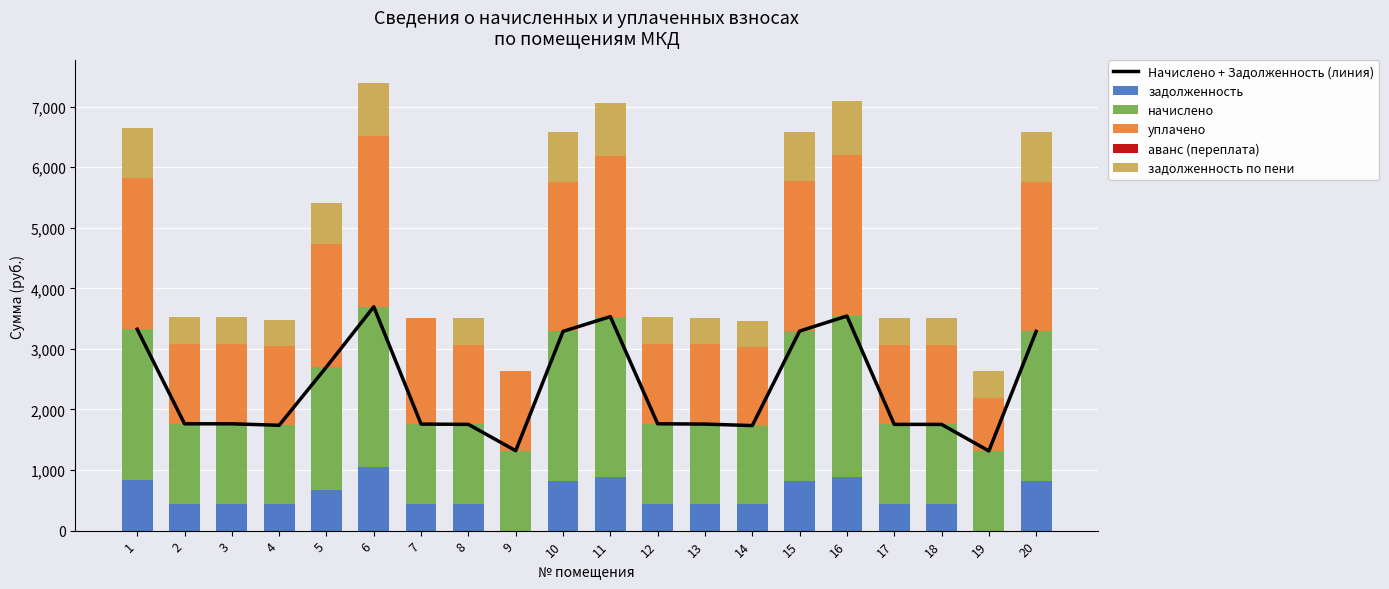

Which has a higher value, 17 or 9?

17